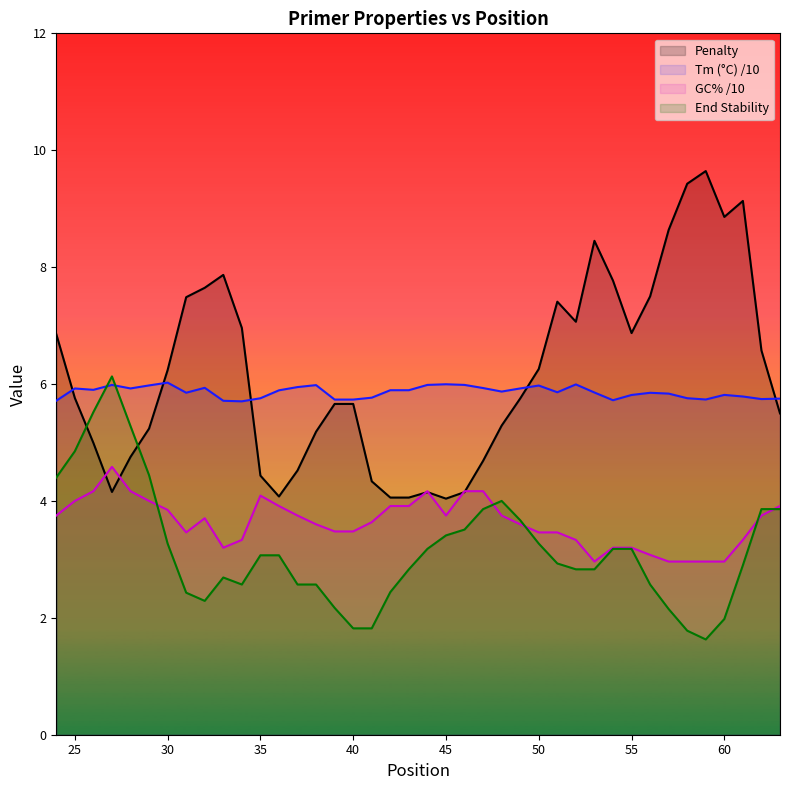

What are all the series names shown in the legend?

Penalty, Tm (°C) /10, GC% /10, End Stability